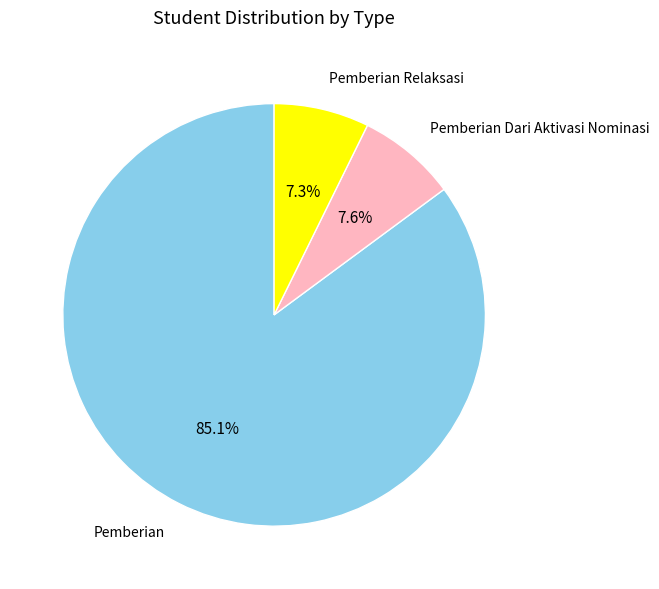

Does any single category account for the majority?

Yes